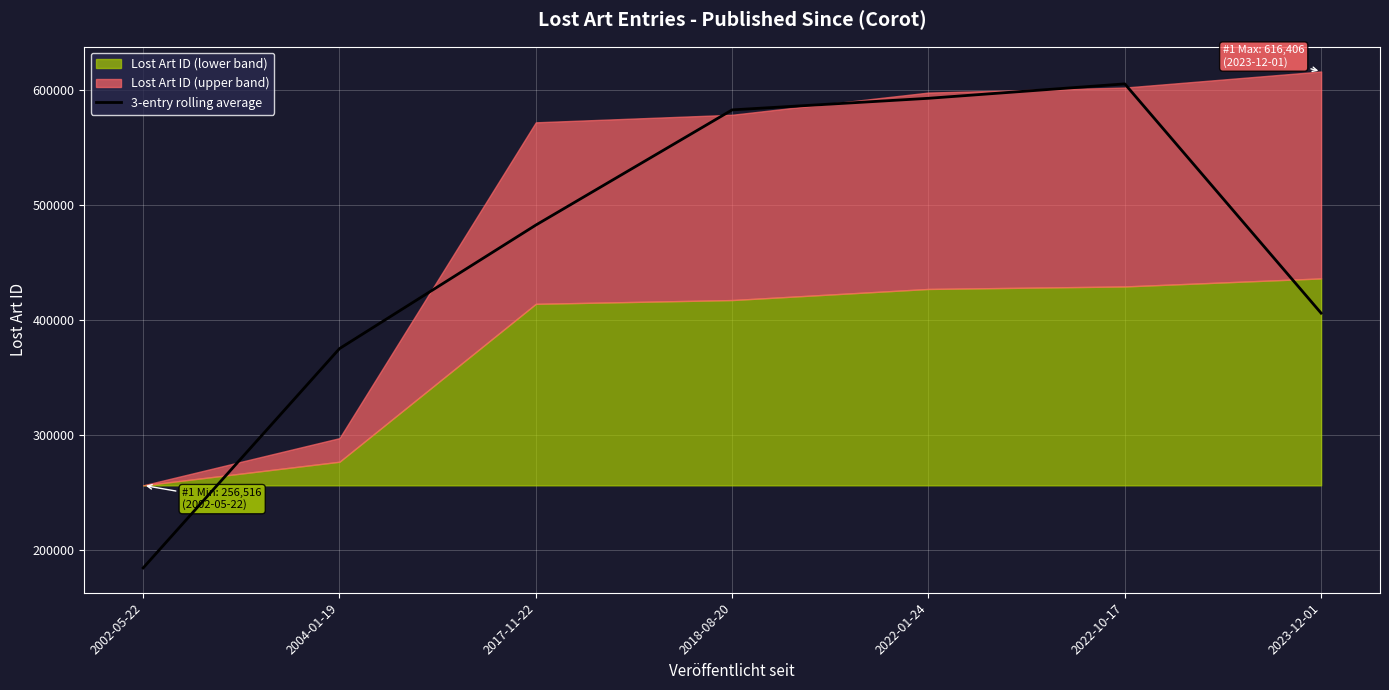

Where is 3-entry rolling average nearest to the value 395169?

2023-12-01